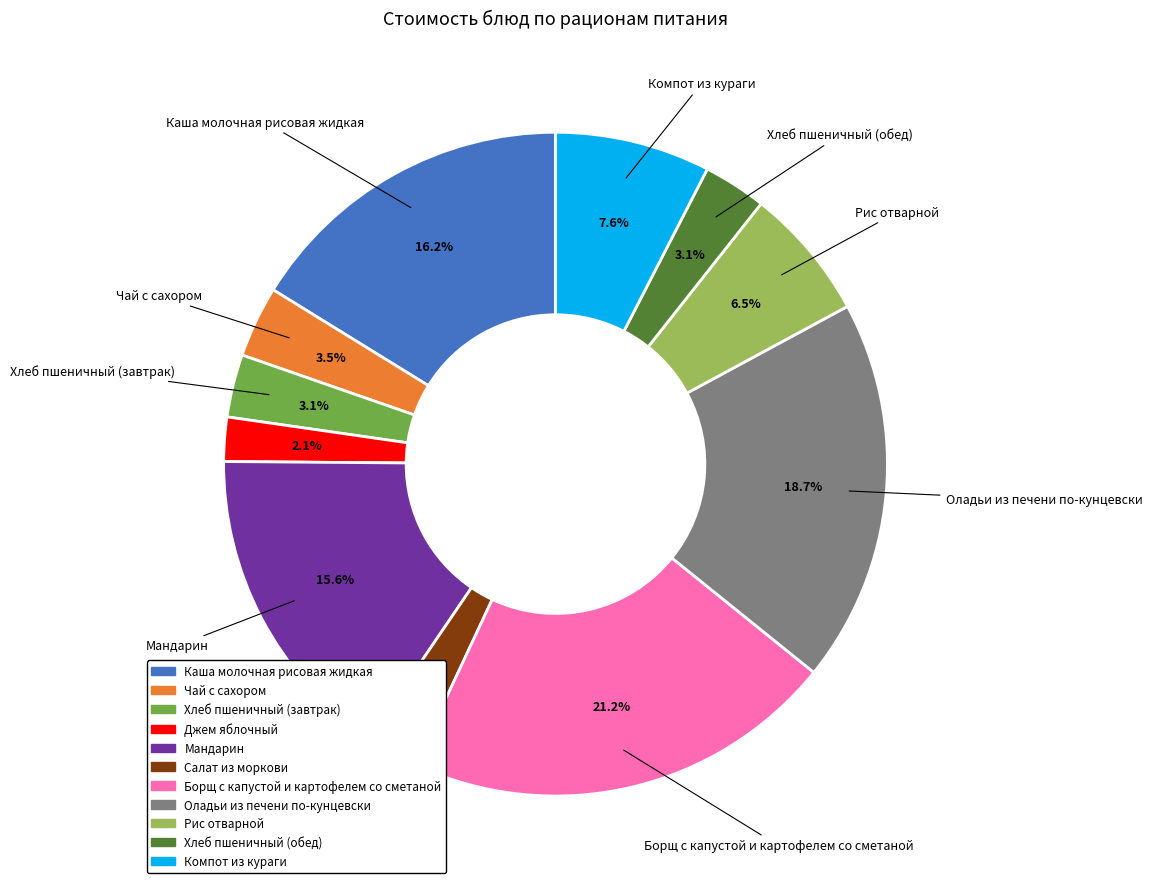

To the nearest percent, what is the combined percentage of Чай с сахором and Мандарин?

19%